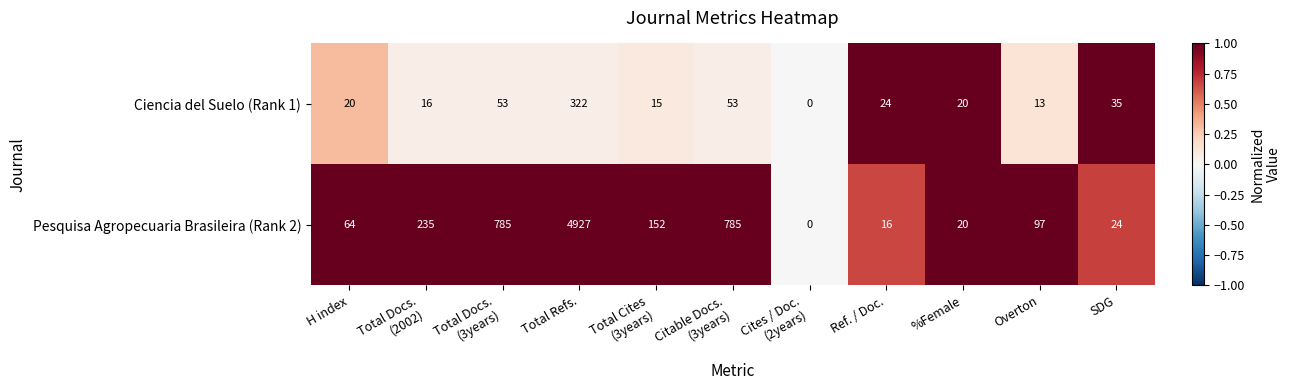

Which label corresponds to the largest value in the chart?

Total Refs.